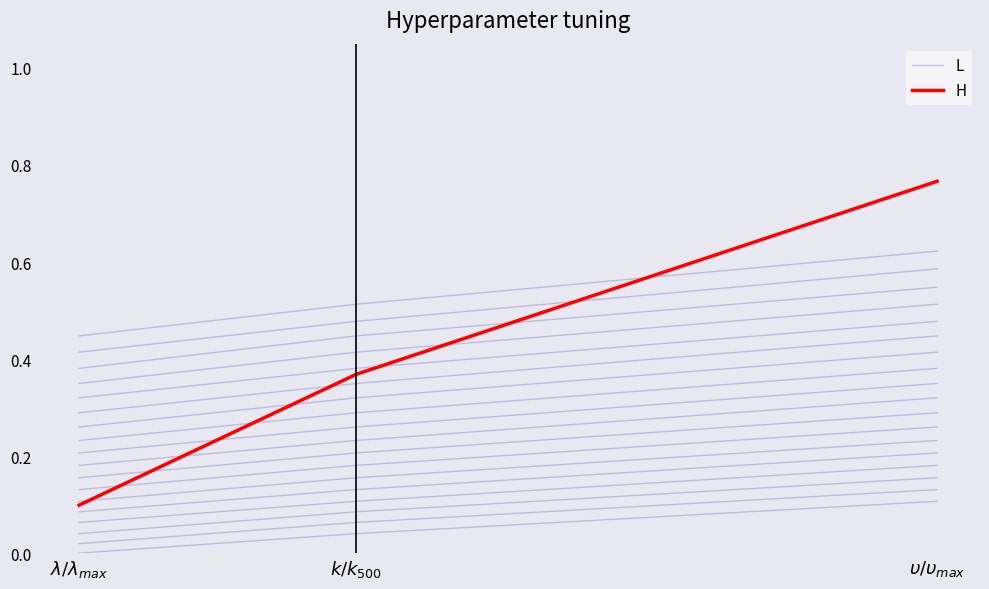

What value does the L series have at $\upsilon/\upsilon_{max}$?

0.1